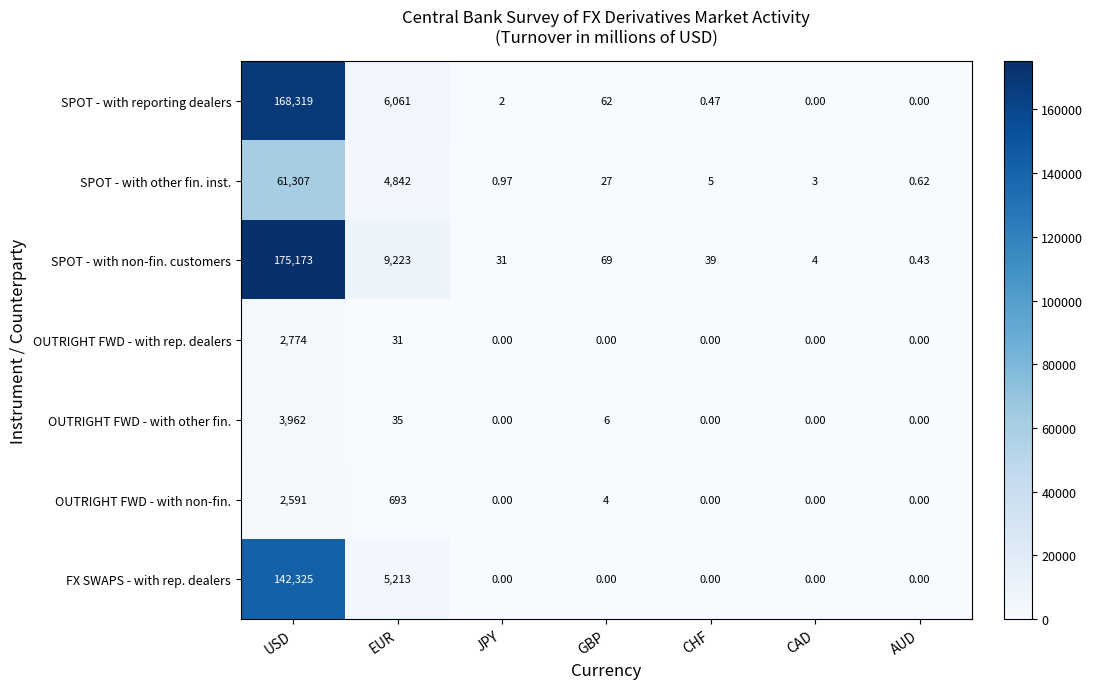

What is the greatest value displayed?

175173.0